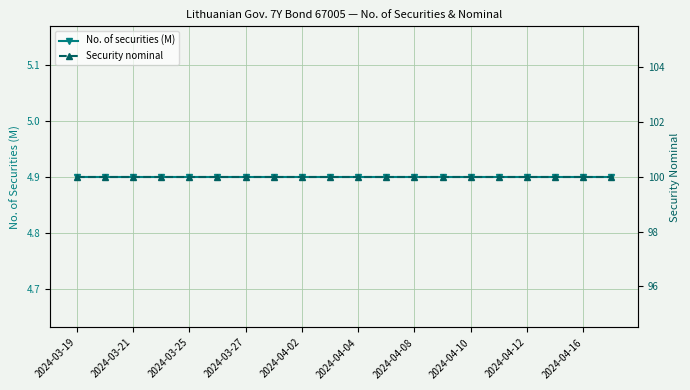

The Security nominal series shows 100.0 at 2024-03-19. True or false?

True